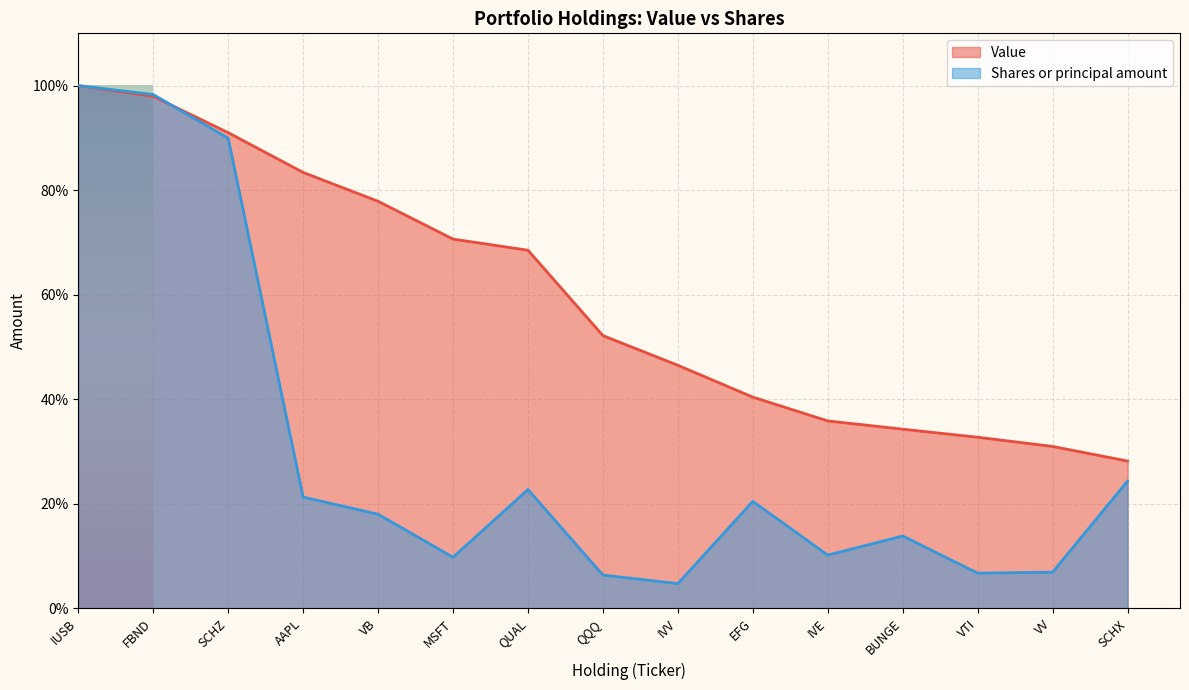

Between which two adjacent categories do Value and Shares or principal amount first intersect?

FBND and SCHZ